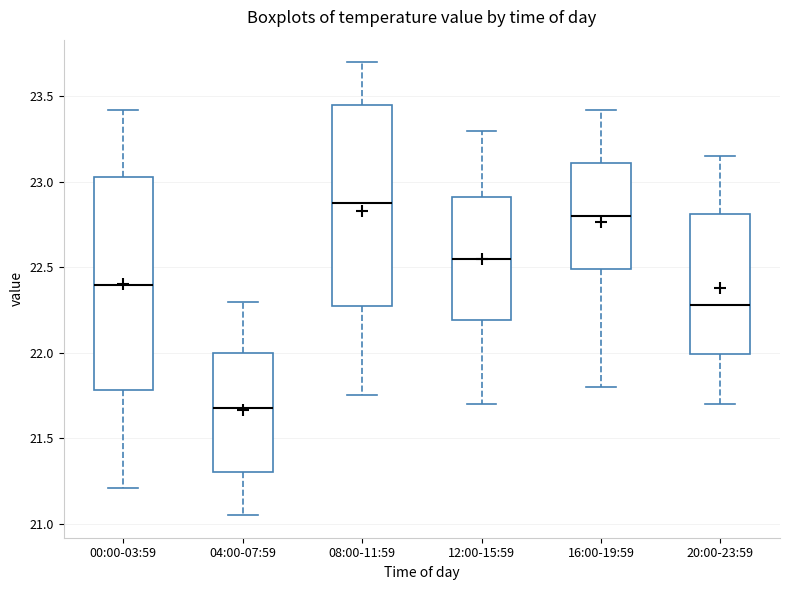

Reading left to right, read every box against the y-axis: the position of its median line, the range the box covers, and the ends of its whiskers. The values are not printed on the chart, so give them approximately, as read against the axis.

00:00-03:59: median 22.40, box 21.80 to 23.05, whiskers 21.20 to 23.40
04:00-07:59: median 21.70, box 21.30 to 22.00, whiskers 21.05 to 22.30
08:00-11:59: median 22.90, box 22.30 to 23.45, whiskers 21.75 to 23.70
12:00-15:59: median 22.55, box 22.20 to 22.90, whiskers 21.70 to 23.30
16:00-19:59: median 22.80, box 22.50 to 23.10, whiskers 21.80 to 23.40
20:00-23:59: median 22.30, box 22.00 to 22.80, whiskers 21.70 to 23.15